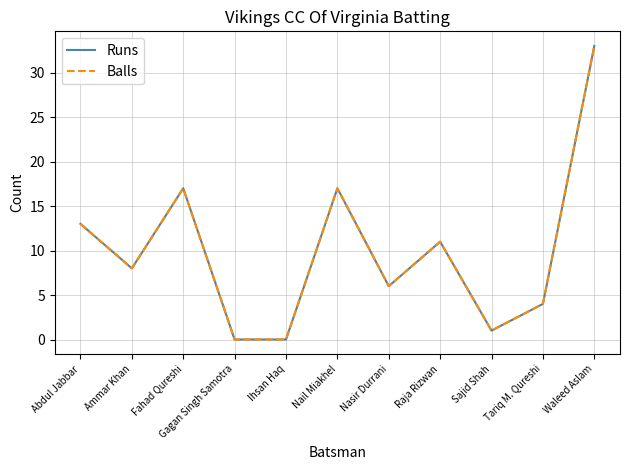

Reading left to right, what are all the values shown in this chart?

Runs: 13	8	17	0	0	17	6	11	1	4	33
Balls: 13	8	17	0	0	17	6	11	1	4	33